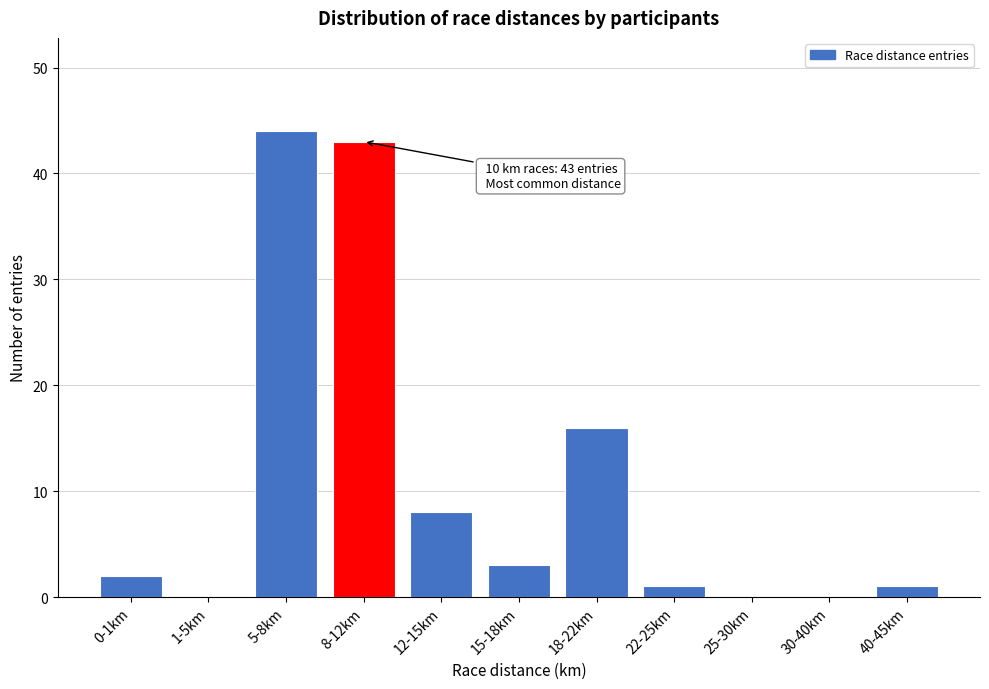

Reading left to right, transcribe all the data shown in this chart.

0-1km=2	1-5km=0	5-8km=44	8-12km=43	12-15km=8	15-18km=3	18-22km=16	22-25km=1	25-30km=0	30-40km=0	40-45km=1